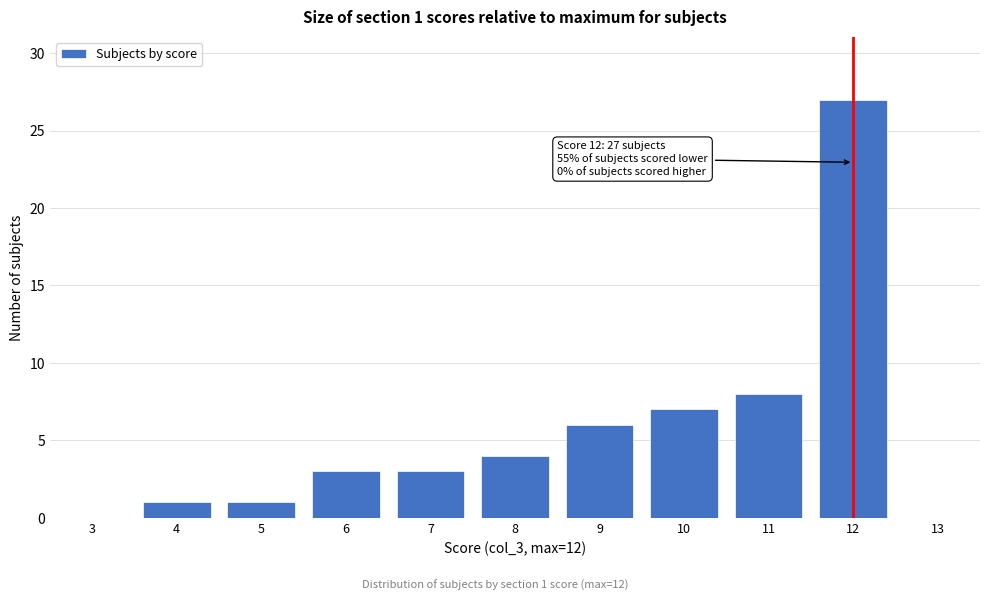

Reading left to right, extract all data points from this chart.

3=0	4=1	5=1	6=3	7=3	8=4	9=6	10=7	11=8	12=27	13=0